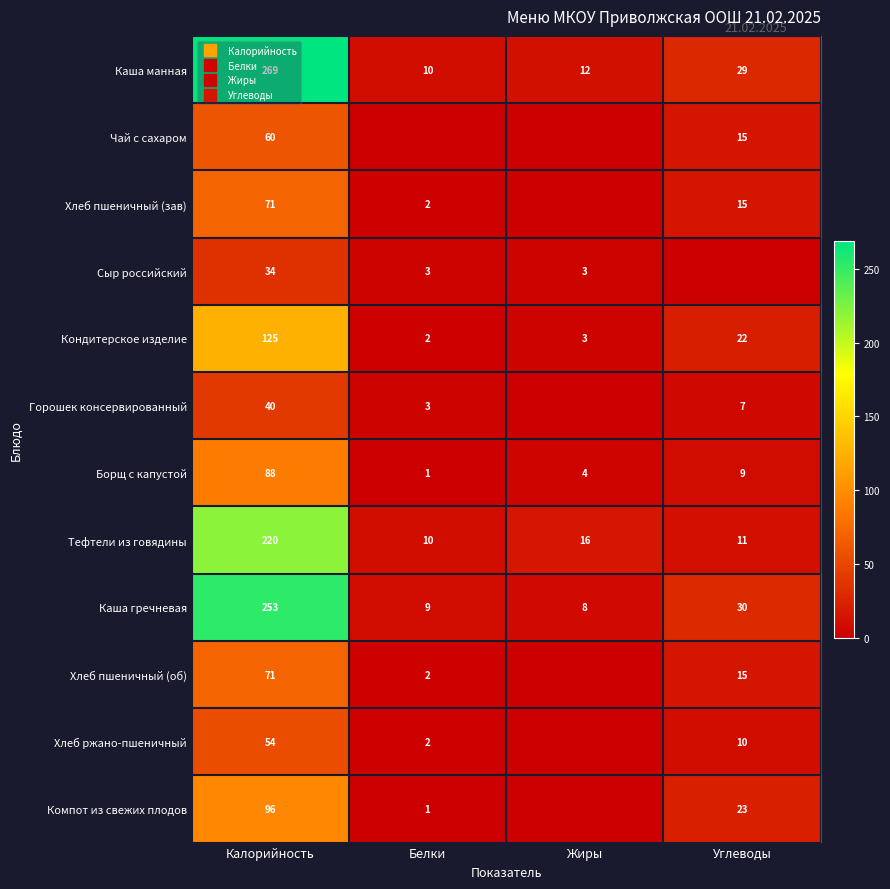

Which label corresponds to the smallest value in the chart?

Белки